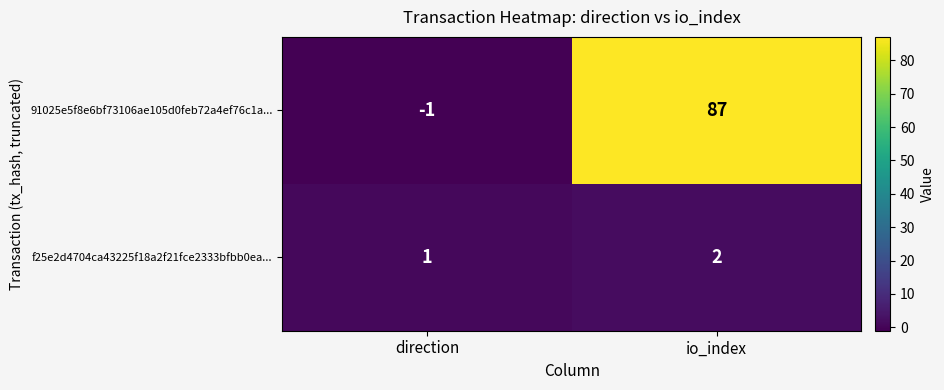

Reading left to right, extract all data points from this chart.

91025e5f8e6bf73106ae105d0feb72a4ef76c1a...: -1	87
f25e2d4704ca43225f18a2f21fce2333bfbb0ea...: 1	2